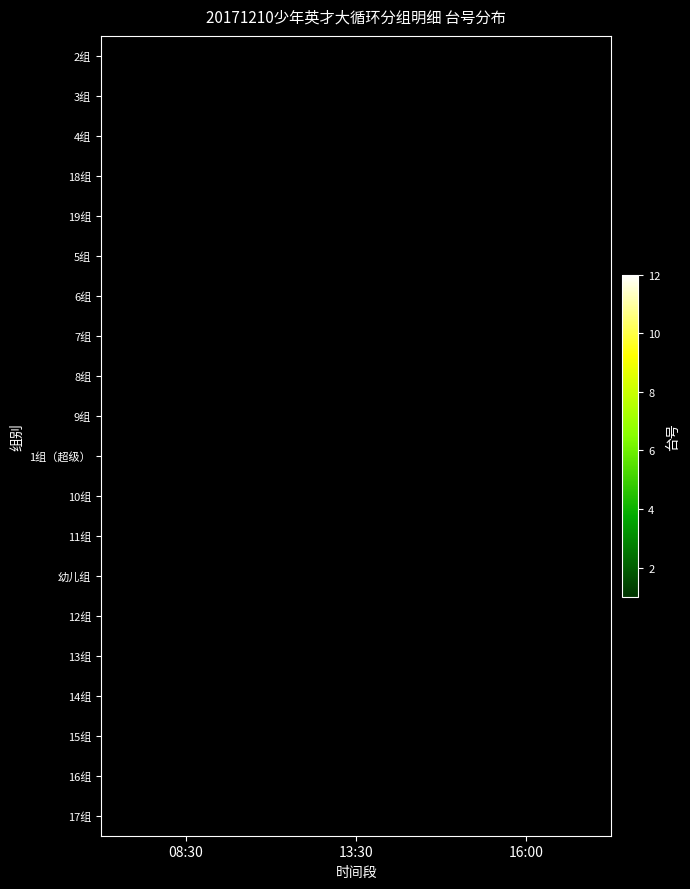

At which category does the chart reach its minimum across all series?

08:30